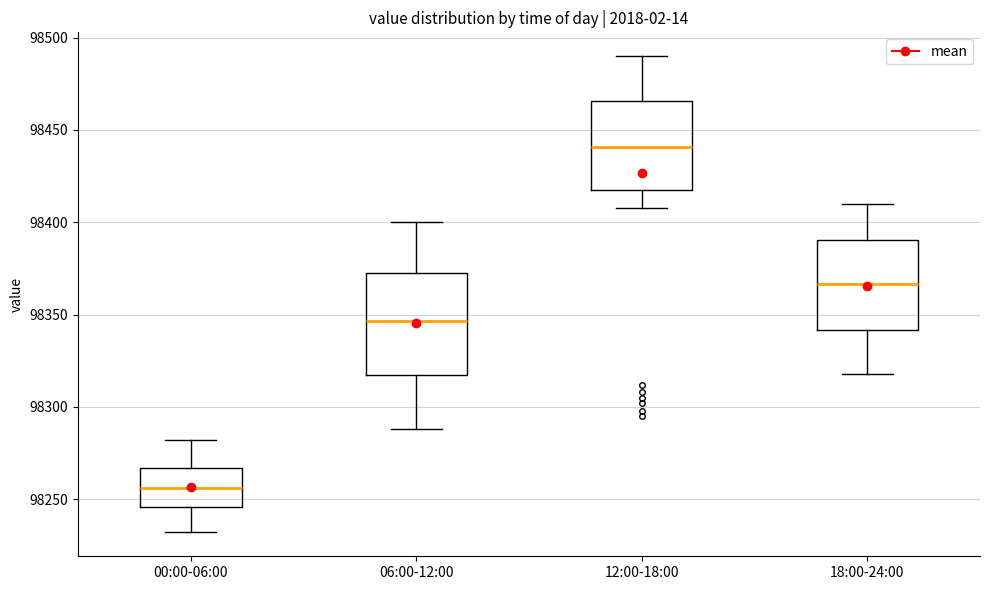

Reading left to right, read every box against the y-axis: the position of its median line, the range the box covers, and the ends of its whiskers. The values are not printed on the chart, so give them approximately, as read against the axis.

00:00-06:00: median 98255, box 98245 to 98265, whiskers 98230 to 98280
06:00-12:00: median 98345, box 98315 to 98375, whiskers 98290 to 98400
12:00-18:00: median 98440, box 98415 to 98465, whiskers 98410 to 98490
18:00-24:00: median 98365, box 98340 to 98390, whiskers 98320 to 98410